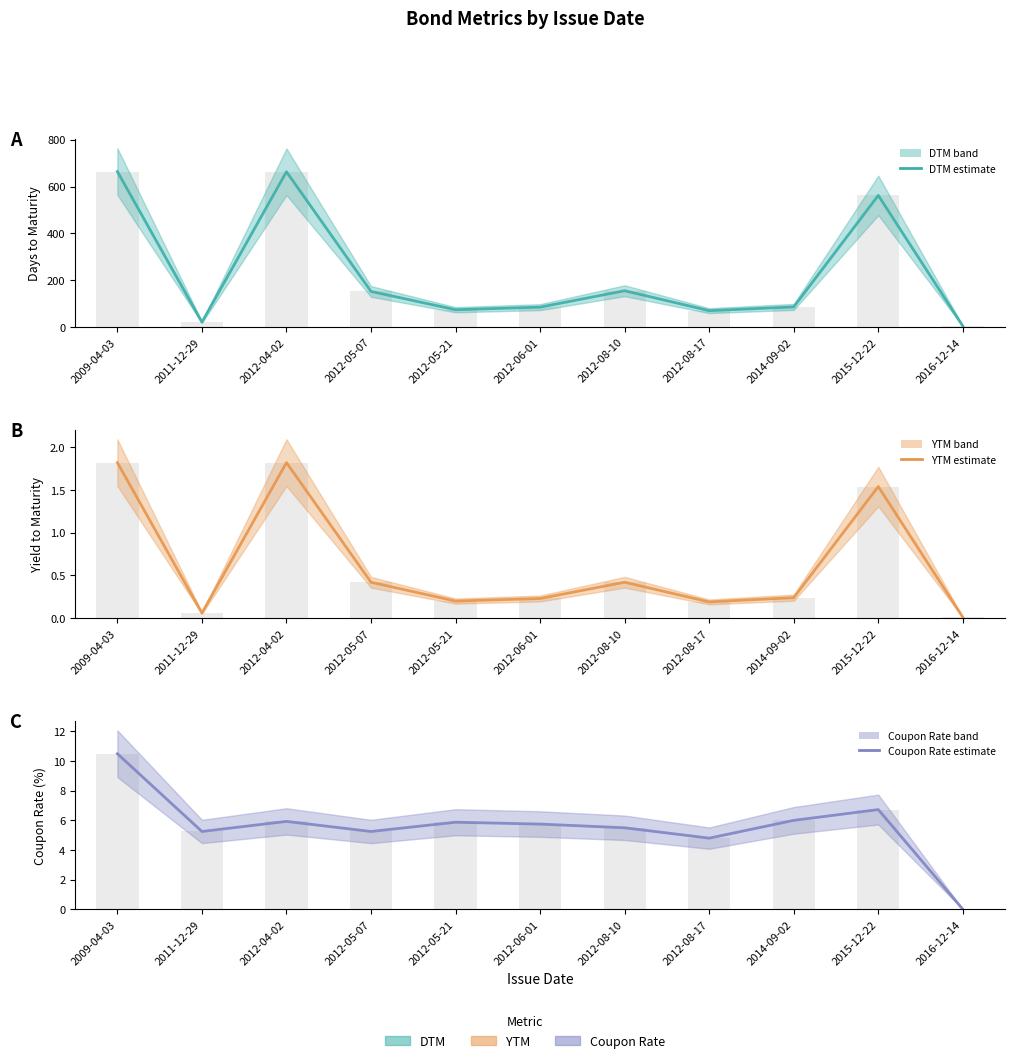

Which series has the largest range (max minus min)?

DTM (mean)